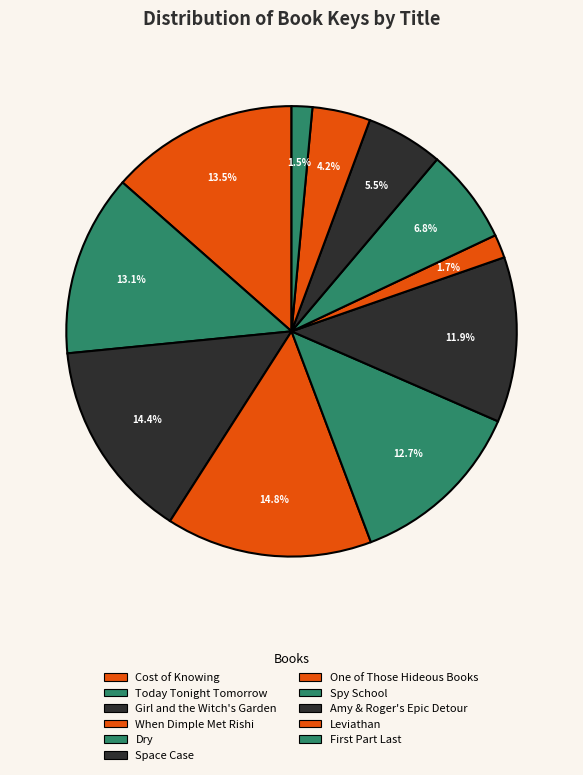

Do When Dimple Met Rishi and Amy & Roger's Epic Detour together represent more than half of the pie?

No